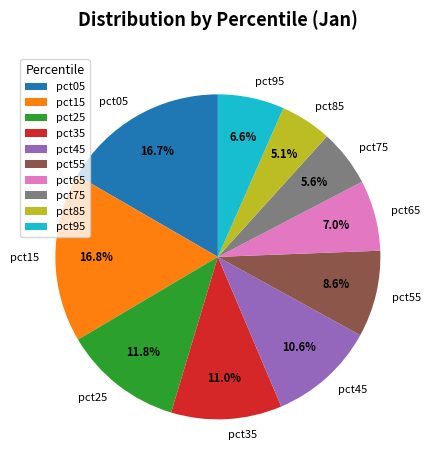

What portion of the pie excludes pct35?

89.0%